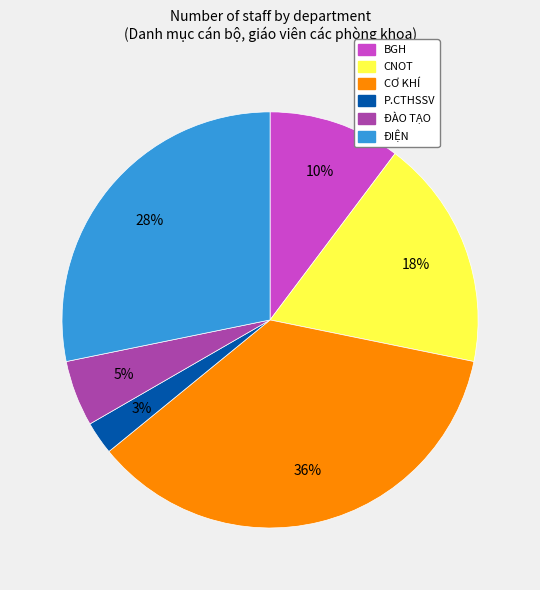

Combined, do BGH and ĐÀO TẠO account for over 50%?

No